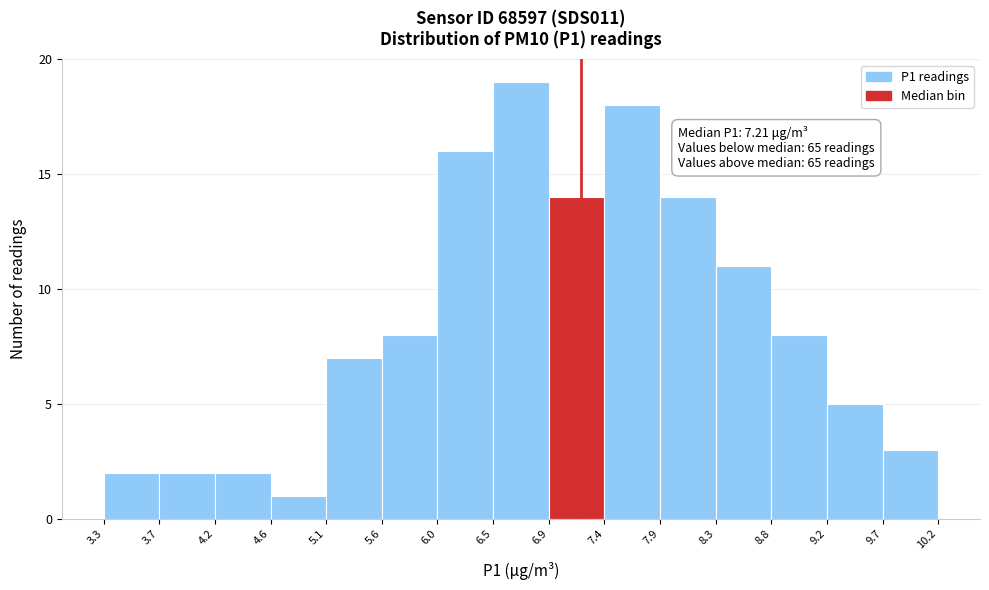

Which range on the x-axis has the tallest bar?

6.5 to 6.9